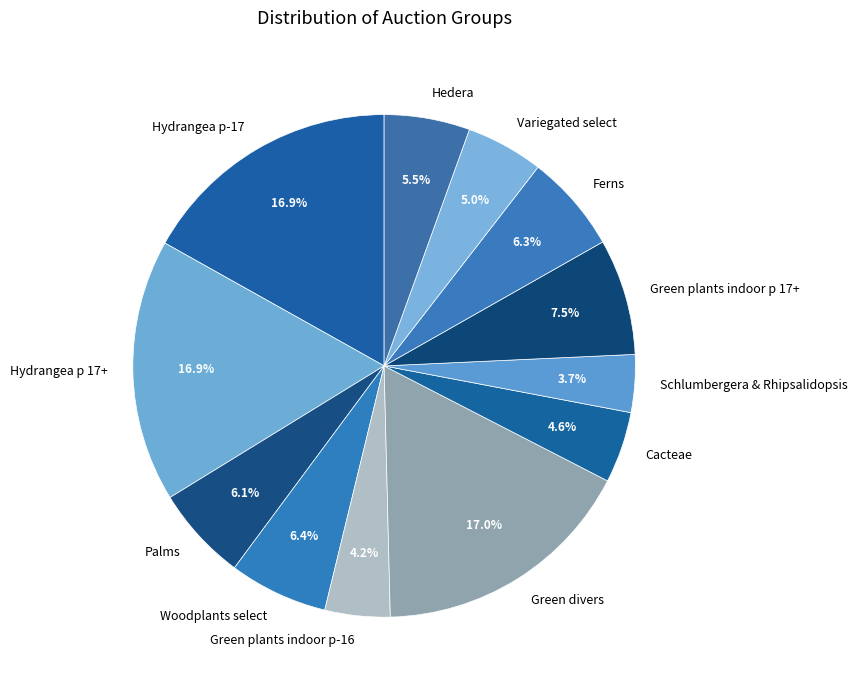

To the nearest percent, what is the combined percentage of Schlumbergera & Rhipsalidopsis and Hydrangea p 17+?

21%